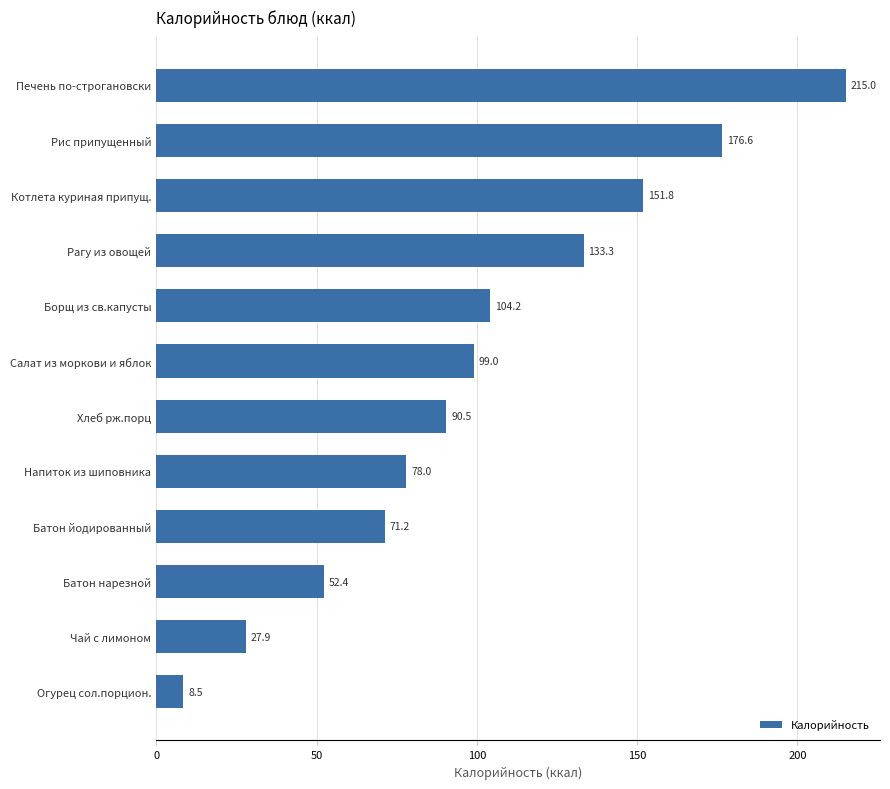

How many series are shown in this chart?

1